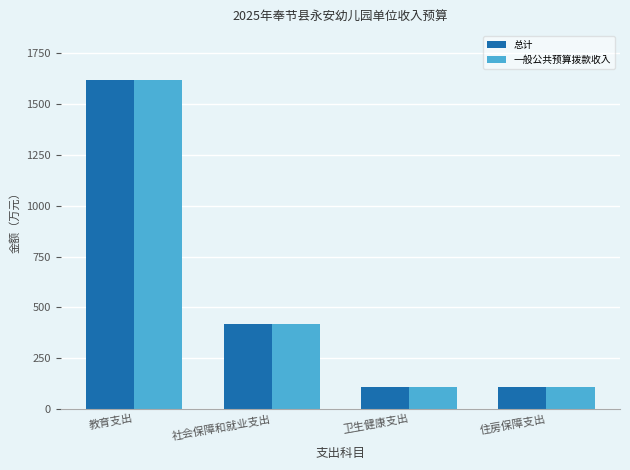

At how many categories does at least one series exceed 637?

1